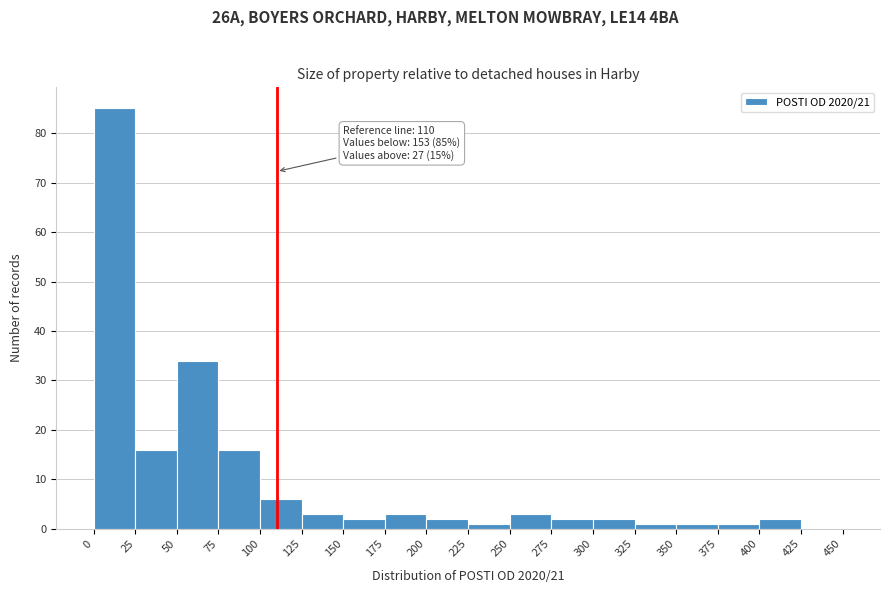

Which range on the x-axis has the tallest bar?

0 to 25